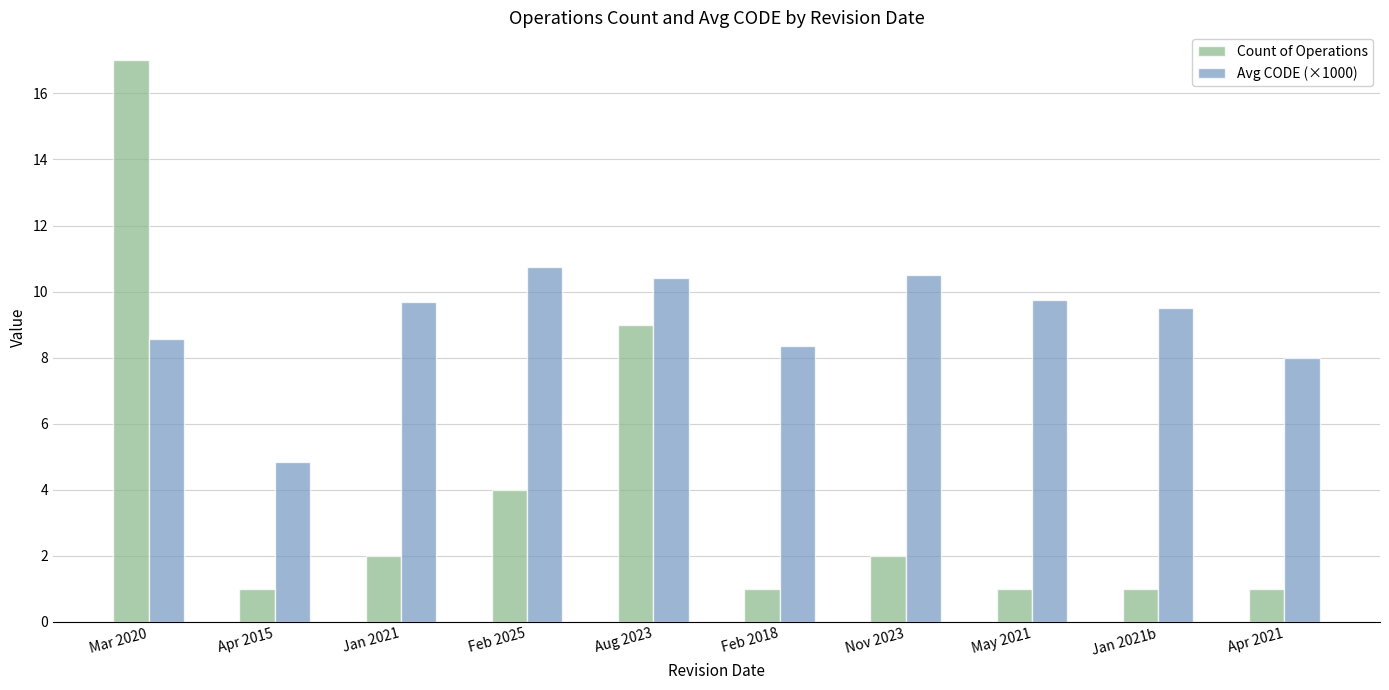

Which category has the highest value in the Count of Operations series?

Mar 2020